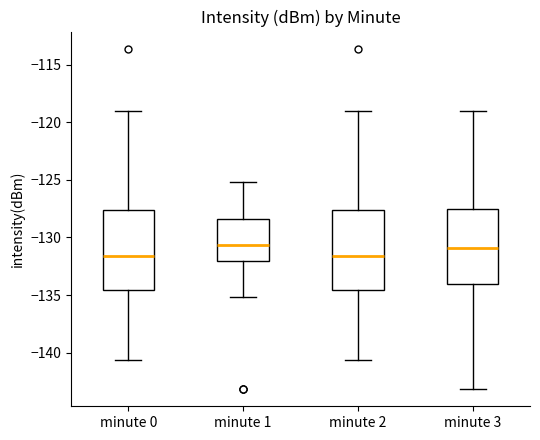

Where does the lower whisker of the box for minute 1 end on the y-axis? The values are not printed on the chart, so give them approximately, as read against the axis.

-135.0